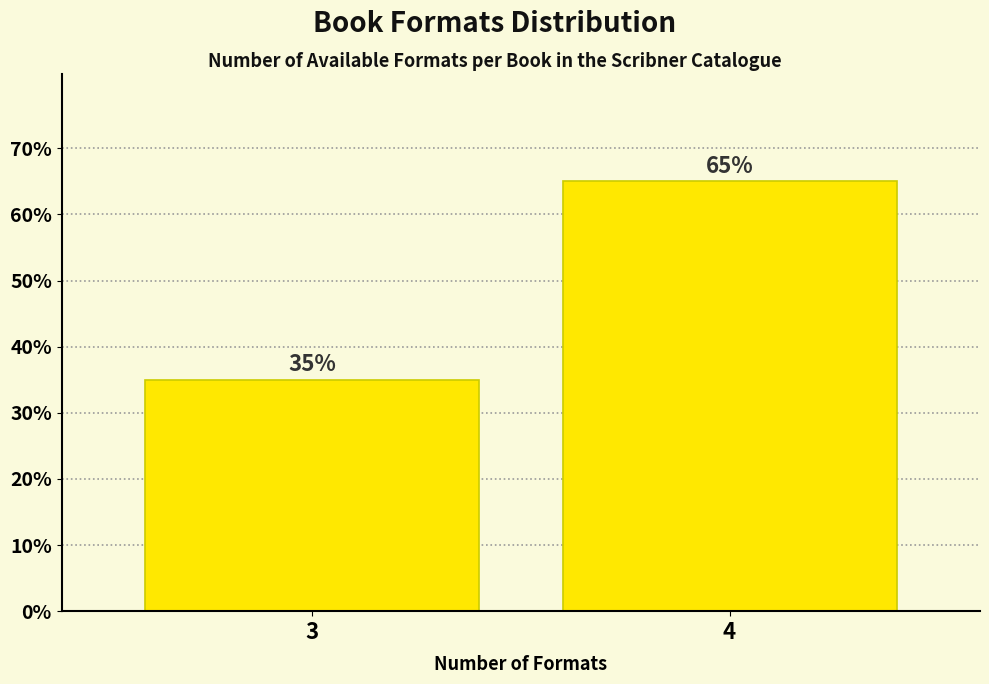

Reading right to left, what are all the values shown in this chart?

4=65	3=35